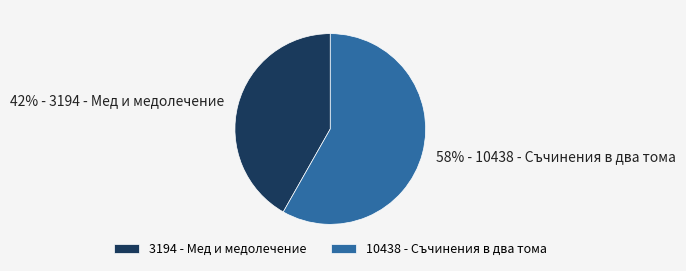

What is the ratio of the value at 10438 - Съчинения в два тома to the value at 3194 - Мед и медолечение?

1.4